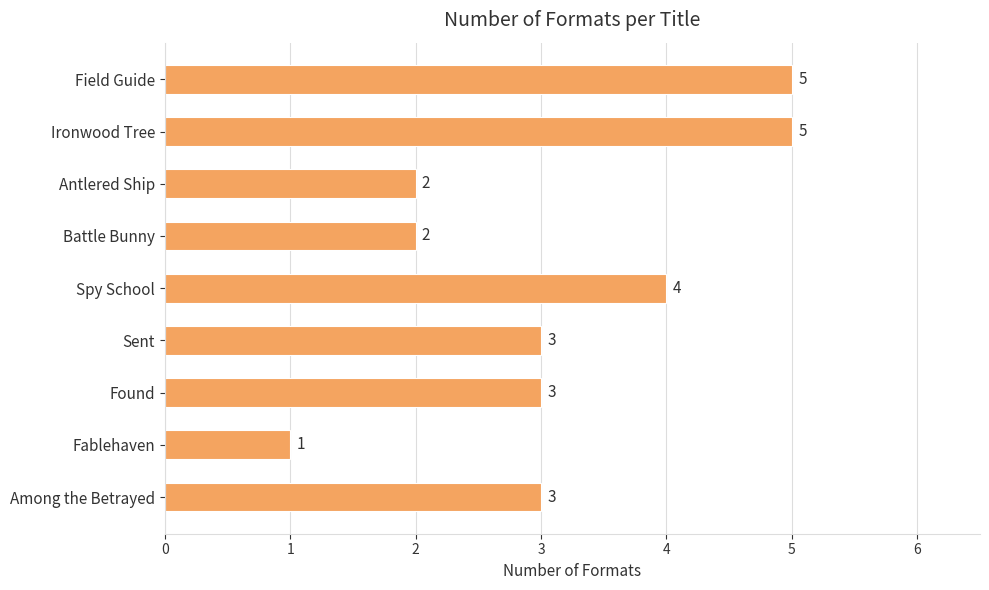

Between Battle Bunny and Found, which is larger?

Found